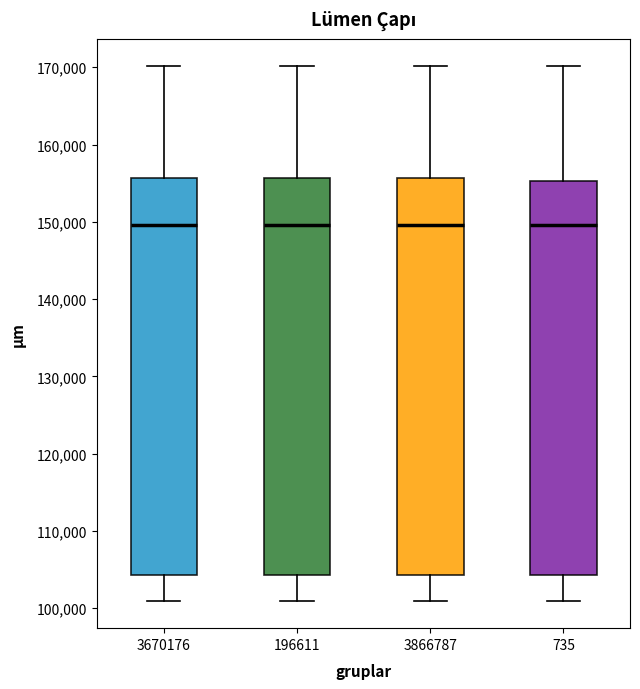

Reading left to right, transcribe this box plot: for each box, give where its median line is, the range the box spans, and where its two whiskers end, as read against the y-axis. The values are not printed on the chart, so give them approximately, as read against the axis.

3670176: median 150000, box 104000 to 156000, whiskers 101000 to 170000
196611: median 150000, box 104000 to 156000, whiskers 101000 to 170000
3866787: median 150000, box 104000 to 156000, whiskers 101000 to 170000
735: median 150000, box 104000 to 155000, whiskers 101000 to 170000